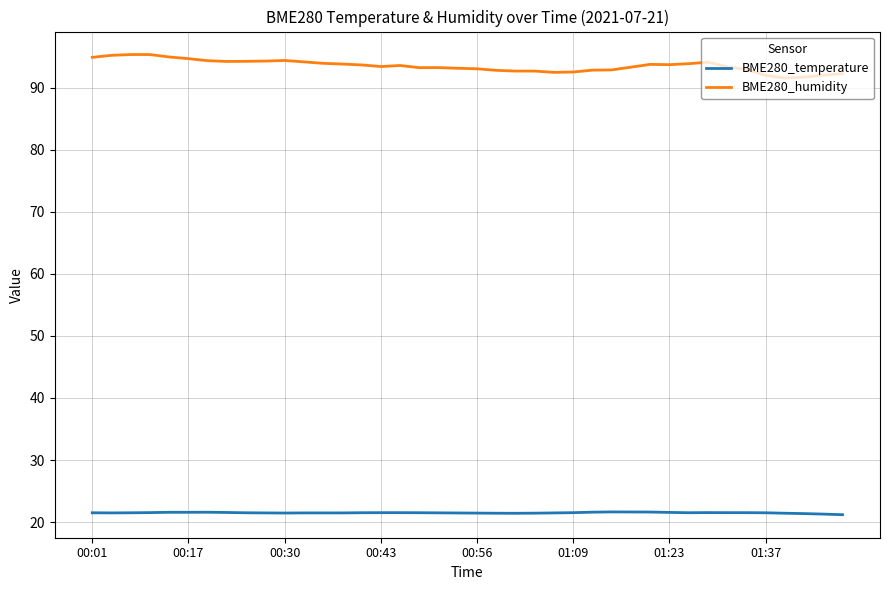

What is the greatest value displayed?

95.3